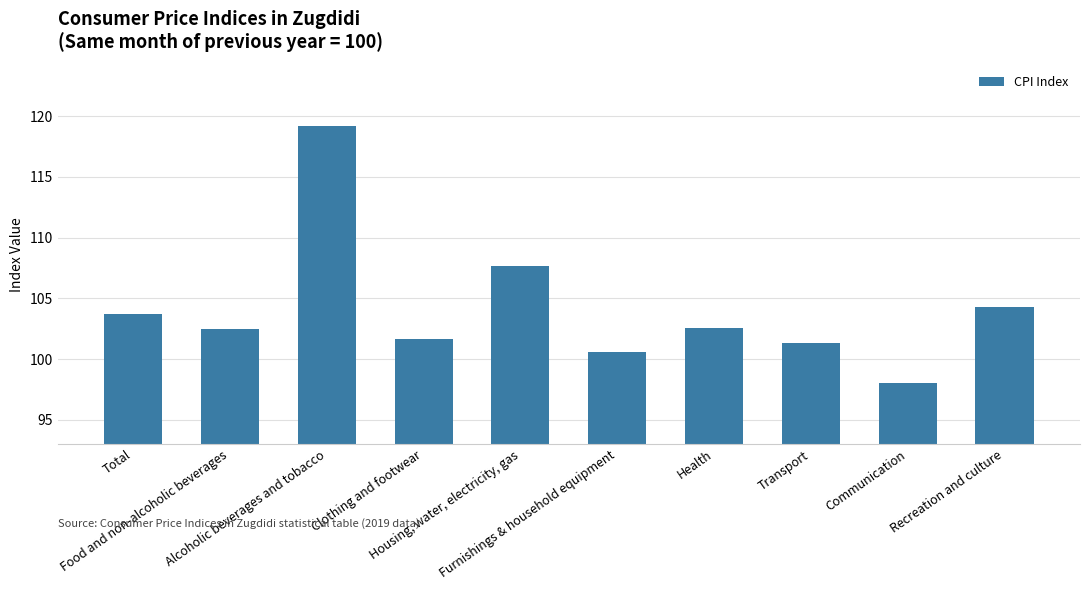

Where does the data first go above 102?

Total